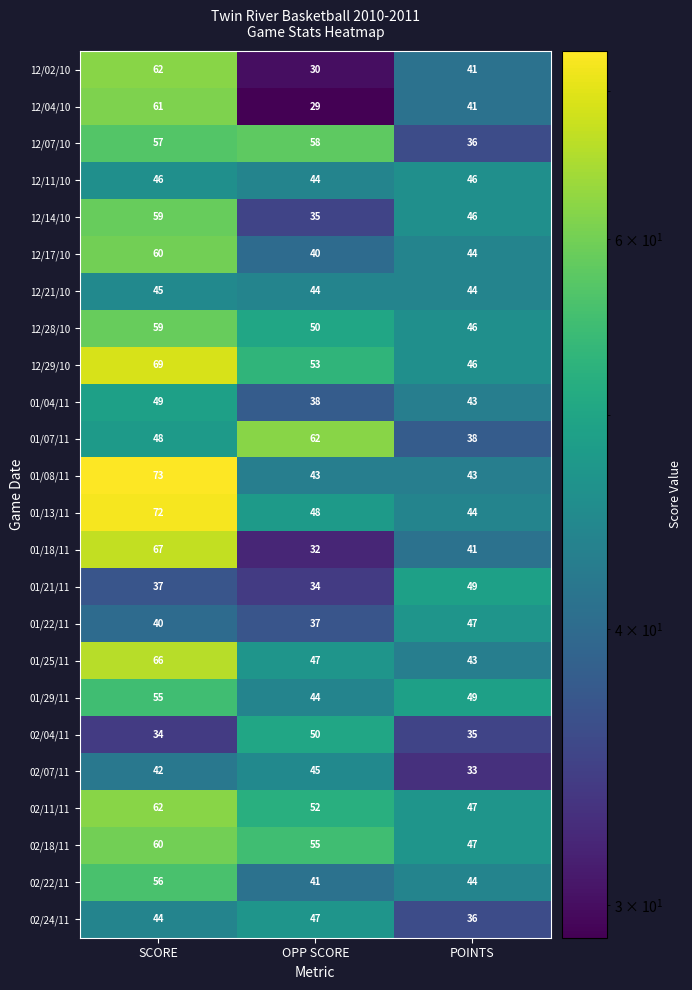

Is it true that 01/08/11 equals 43 at OPP SCORE?

True